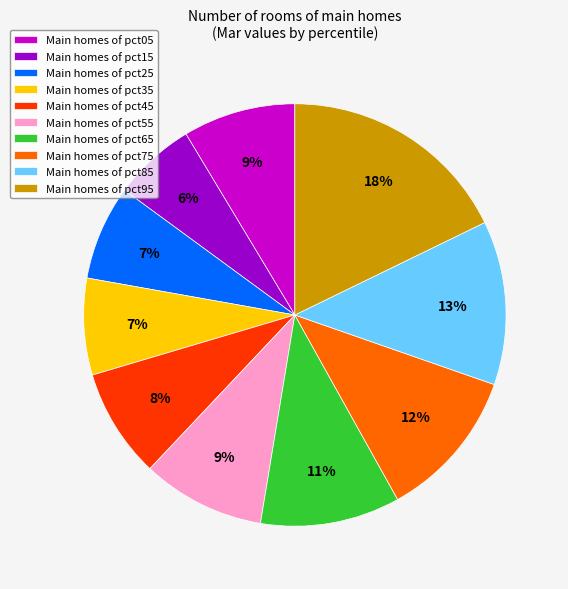

To the nearest percent, what is the average slice percentage?

10%